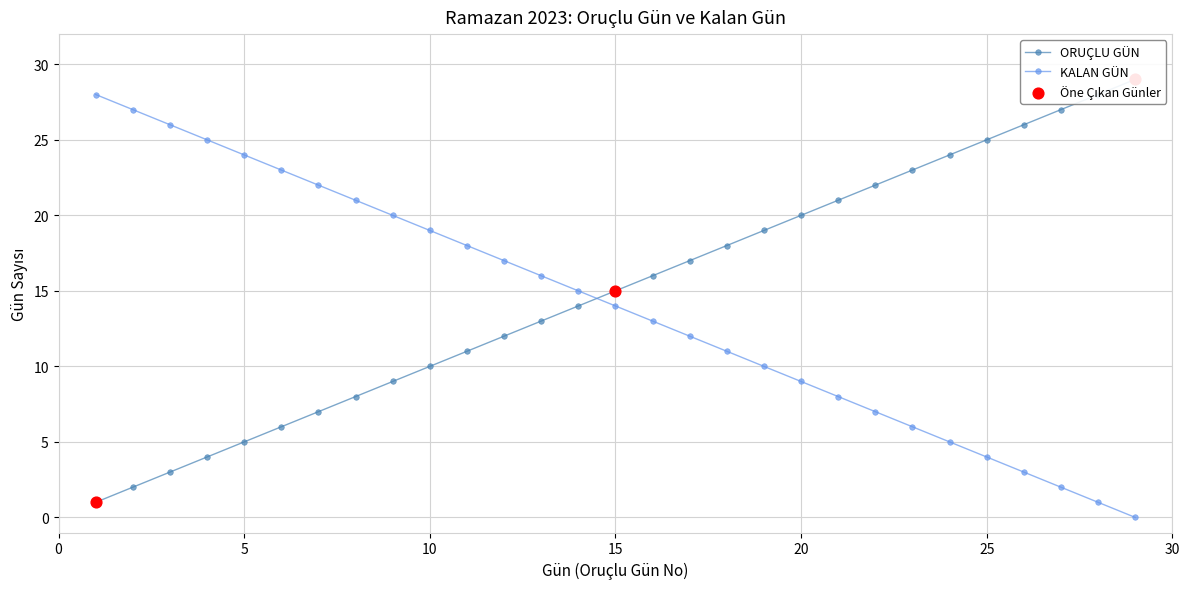

True or false: KALAN GÜN has more than 1 interior local peaks.

False